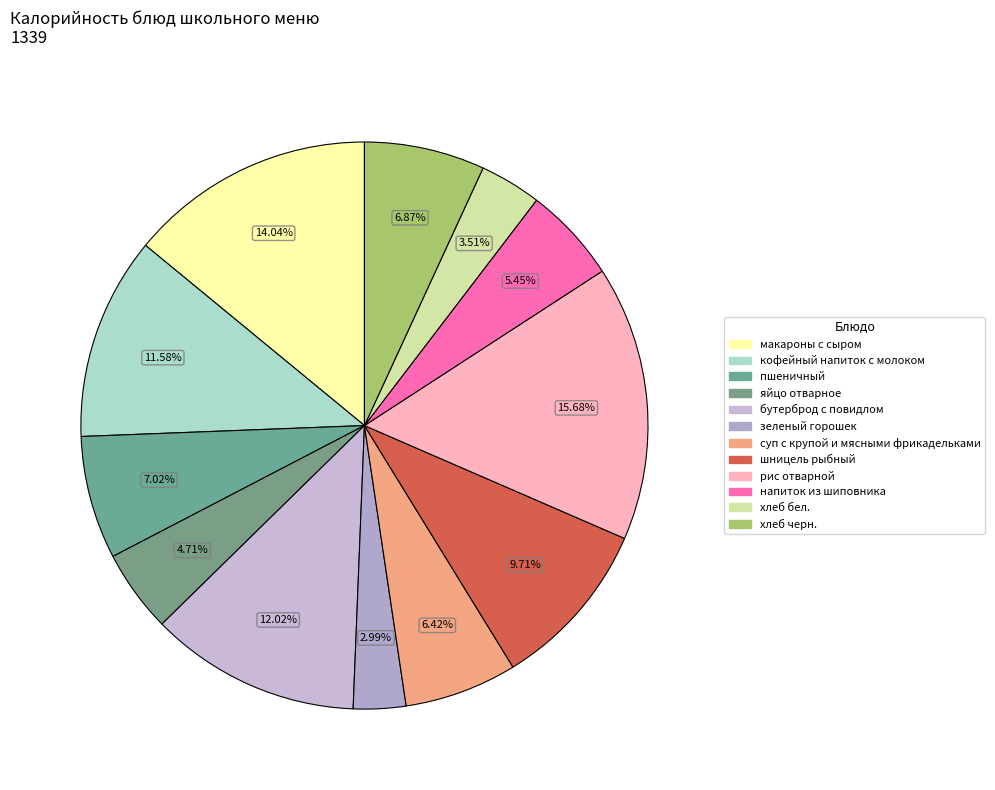

Rank the categories by value from highest to lowest.

рис отварной, макароны с сыром, бутерброд с повидлом, кофейный напиток с молоком, шницель рыбный, пшеничный, хлеб черн., суп с крупой и мясными фрикадельками, напиток из шиповника, яйцо отварное, хлеб бел., зеленый горошек